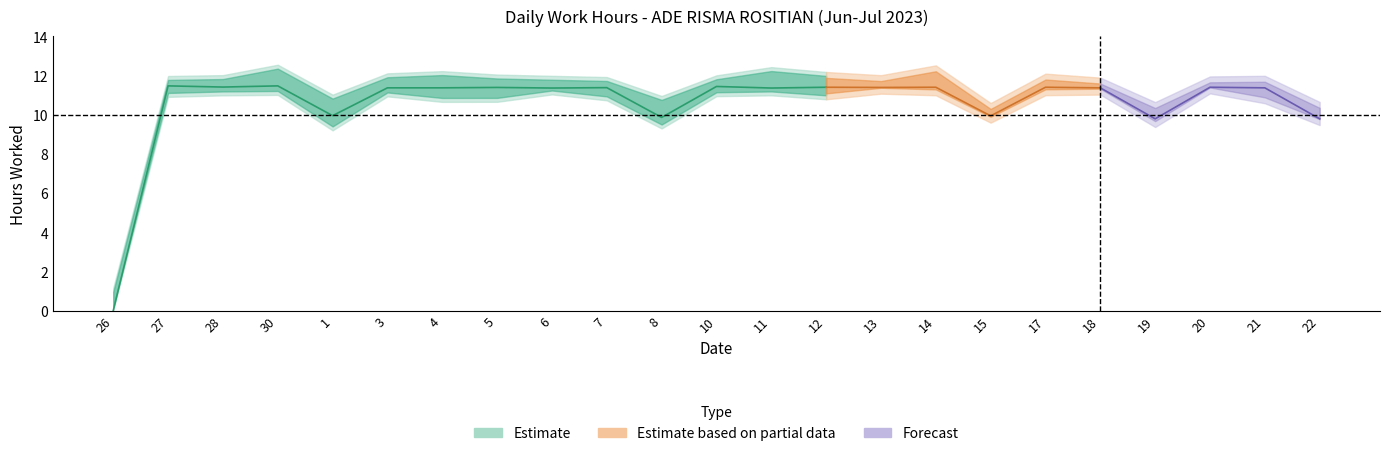

True or false: the data has more than 2 interior local peaks.

True